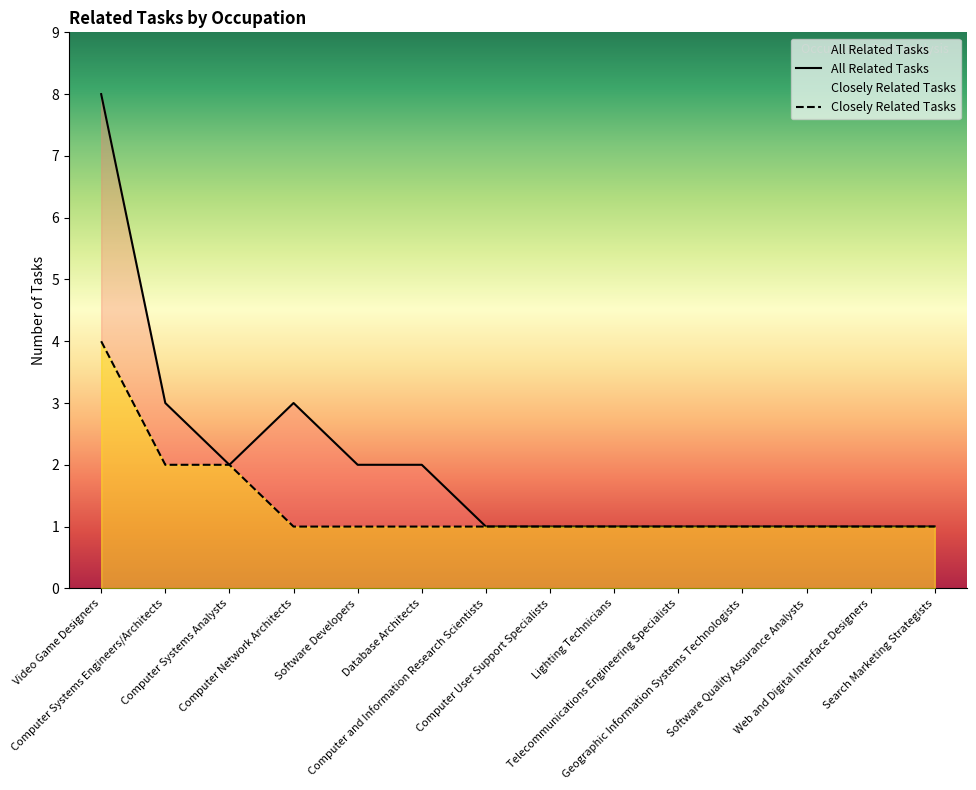

Count the number of categories in the chart.

14